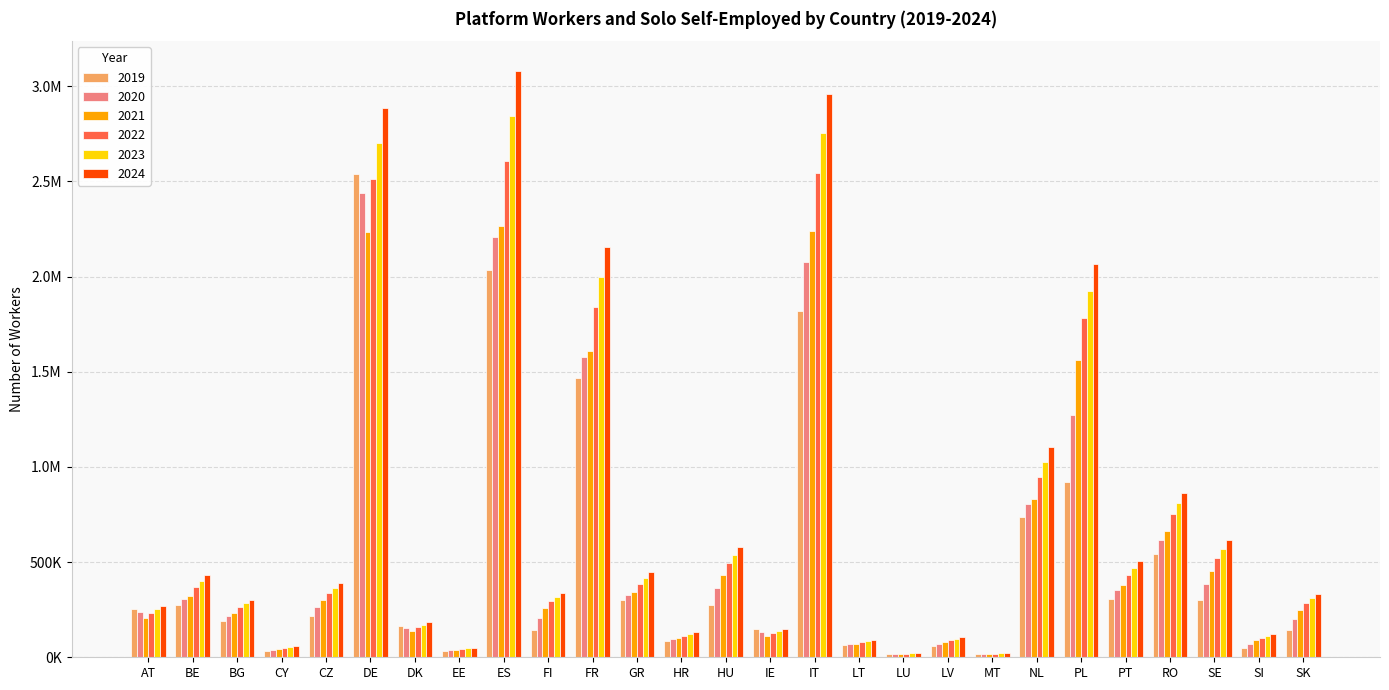

What are all the series names shown in the legend?

2019, 2020, 2021, 2022, 2023, 2024